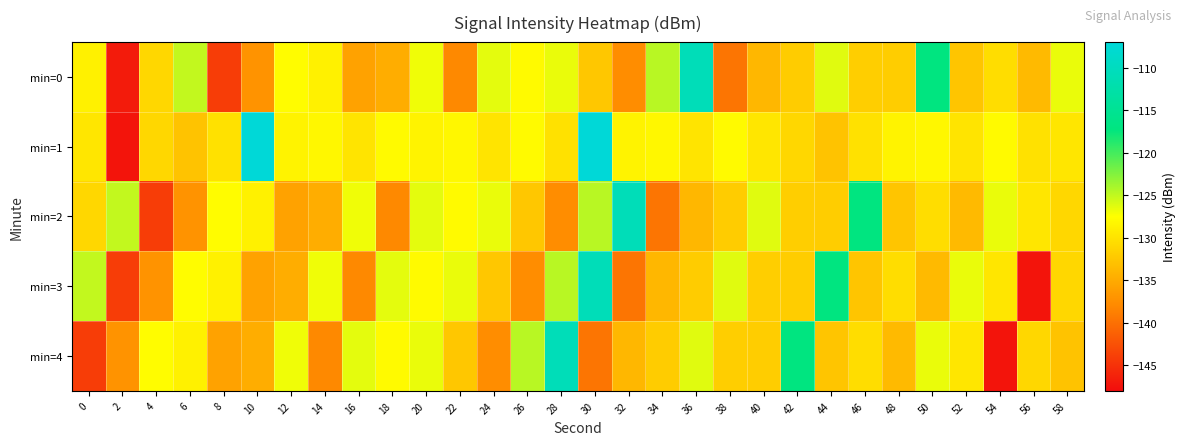

Reading left to right, list all the values displayed in this chart.

min=0: 0=-128.7	2=-146.7	4=-131.1	6=-125.0	8=-144.0	10=-137.0	12=-127.7	14=-128.7	16=-135.7	18=-134.8	20=-126.9	22=-137.9	24=-126.4	26=-128.0	28=-126.7	30=-132.4	32=-137.7	34=-124.6	36=-110.8	38=-139.6	40=-133.9	42=-132.1	44=-126.2	46=-131.8	48=-131.9	50=-117.2	52=-132.6	54=-130.5	56=-133.7	58=-126.7
min=1: 0=-129.7	2=-147.3	4=-131.0	6=-132.8	8=-130.1	10=-107.2	12=-128.5	14=-128.2	16=-129.9	18=-127.9	20=-128.5	22=-128.2	24=-129.9	26=-127.9	28=-130.1	30=-107.2	32=-128.5	34=-128.2	36=-129.9	38=-127.9	40=-129.7	42=-131.0	44=-132.8	46=-130.1	48=-128.5	50=-128.2	52=-129.9	54=-127.9	56=-130.1	58=-129.7
min=2: 0=-131.1	2=-125.0	4=-144.0	6=-137.0	8=-127.7	10=-128.7	12=-135.7	14=-134.8	16=-126.9	18=-137.9	20=-126.4	22=-128.0	24=-126.7	26=-132.4	28=-137.7	30=-124.6	32=-110.8	34=-139.6	36=-133.9	38=-132.1	40=-126.2	42=-131.8	44=-131.9	46=-117.2	48=-132.6	50=-130.5	52=-133.7	54=-126.7	56=-129.7	58=-131.0
min=3: 0=-125.0	2=-144.0	4=-137.0	6=-127.7	8=-128.7	10=-135.7	12=-134.8	14=-126.9	16=-137.9	18=-126.4	20=-128.0	22=-126.7	24=-132.4	26=-137.7	28=-124.6	30=-110.8	32=-139.6	34=-133.9	36=-132.1	38=-126.2	40=-131.8	42=-131.9	44=-117.2	46=-132.6	48=-130.5	50=-133.7	52=-126.7	54=-129.7	56=-147.3	58=-131.0
min=4: 0=-144.0	2=-137.0	4=-127.7	6=-128.7	8=-135.7	10=-134.8	12=-126.9	14=-137.9	16=-126.4	18=-128.0	20=-126.7	22=-132.4	24=-137.7	26=-124.6	28=-110.8	30=-139.6	32=-133.9	34=-132.1	36=-126.2	38=-131.8	40=-131.9	42=-117.2	44=-132.6	46=-130.5	48=-133.7	50=-126.7	52=-129.7	54=-147.3	56=-131.0	58=-132.8